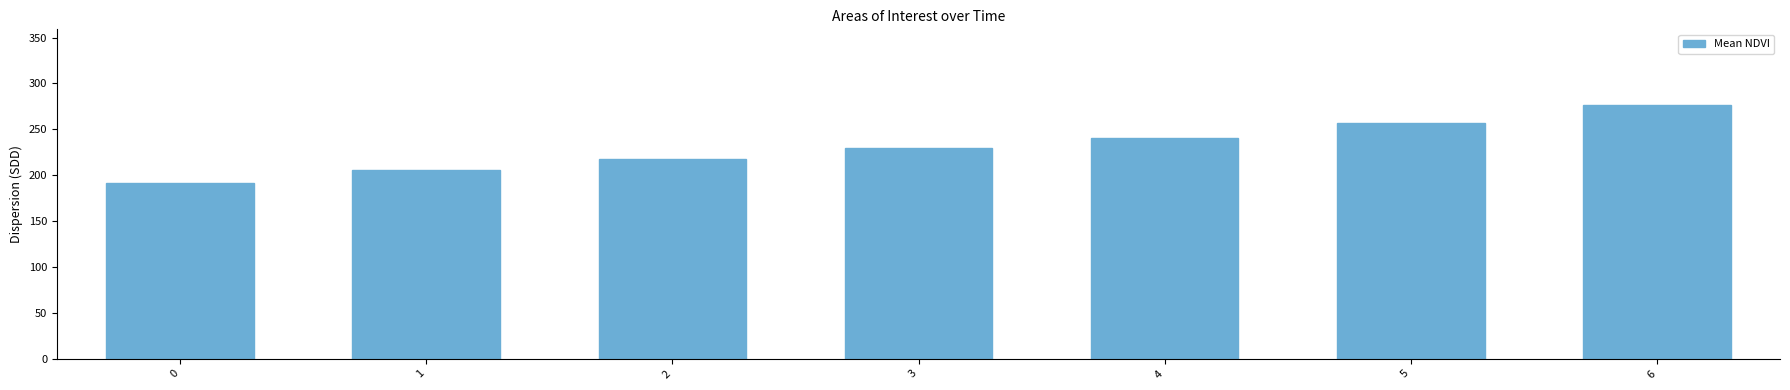

What is the difference between the maximum and minimum values?

84.1